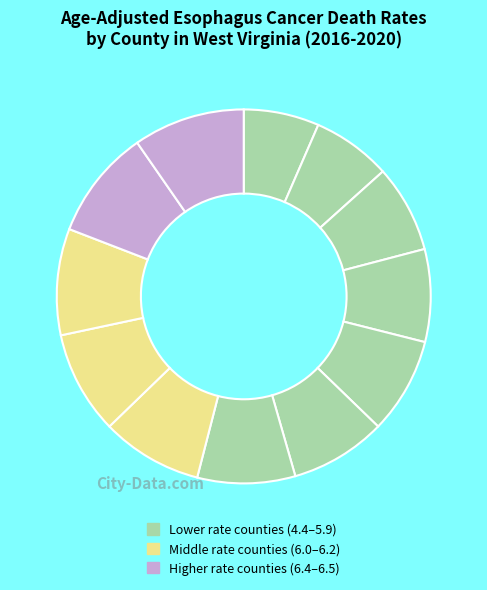

Count the number of slices in the pie.

12